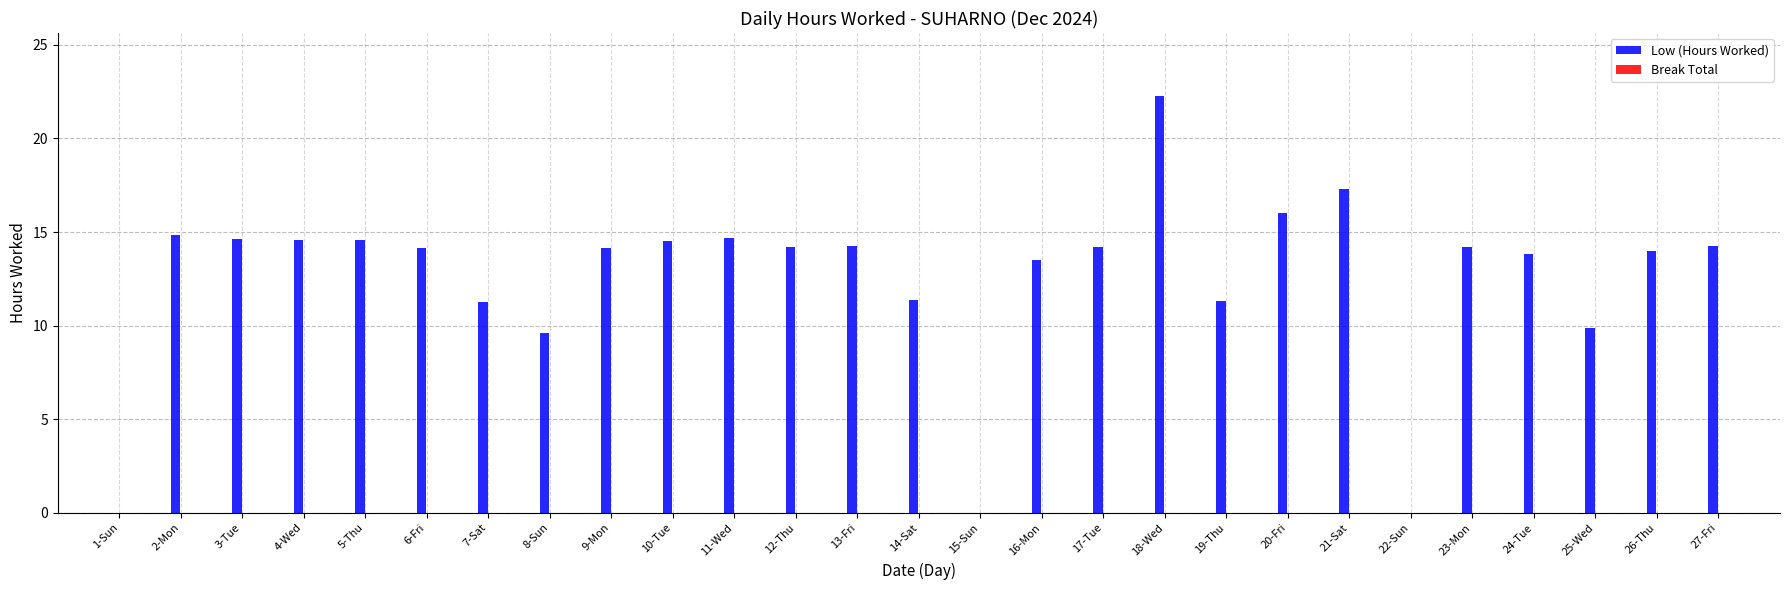

Which series has the largest range (max minus min)?

Low (Hours Worked)